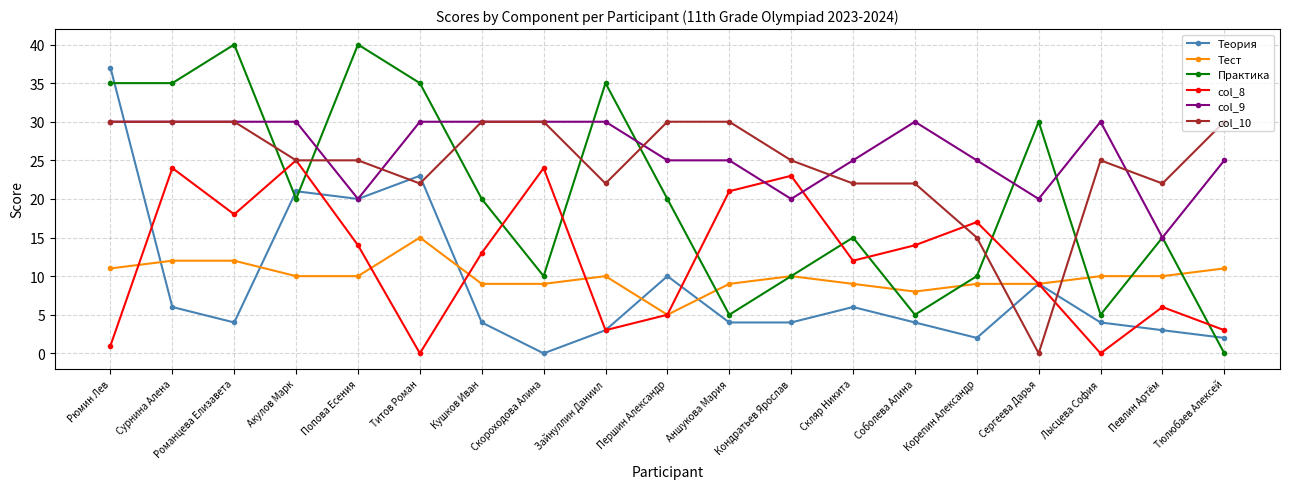

Reading right to left, list all the values displayed in this chart.

Теория: 2	3	4	9	2	4	6	4	4	10	3	0	4	23	20	21	4	6	37
Тест: 11	10	10	9	9	8	9	10	9	5	10	9	9	15	10	10	12	12	11
Практика: 0	15	5	30	10	5	15	10	5	20	35	10	20	35	40	20	40	35	35
col_8: 3	6	0	9	17	14	12	23	21	5	3	24	13	0	14	25	18	24	1
col_9: 25	15	30	20	25	30	25	20	25	25	30	30	30	30	20	30	30	30	30
col_10: 30	22	25	0	15	22	22	25	30	30	22	30	30	22	25	25	30	30	30